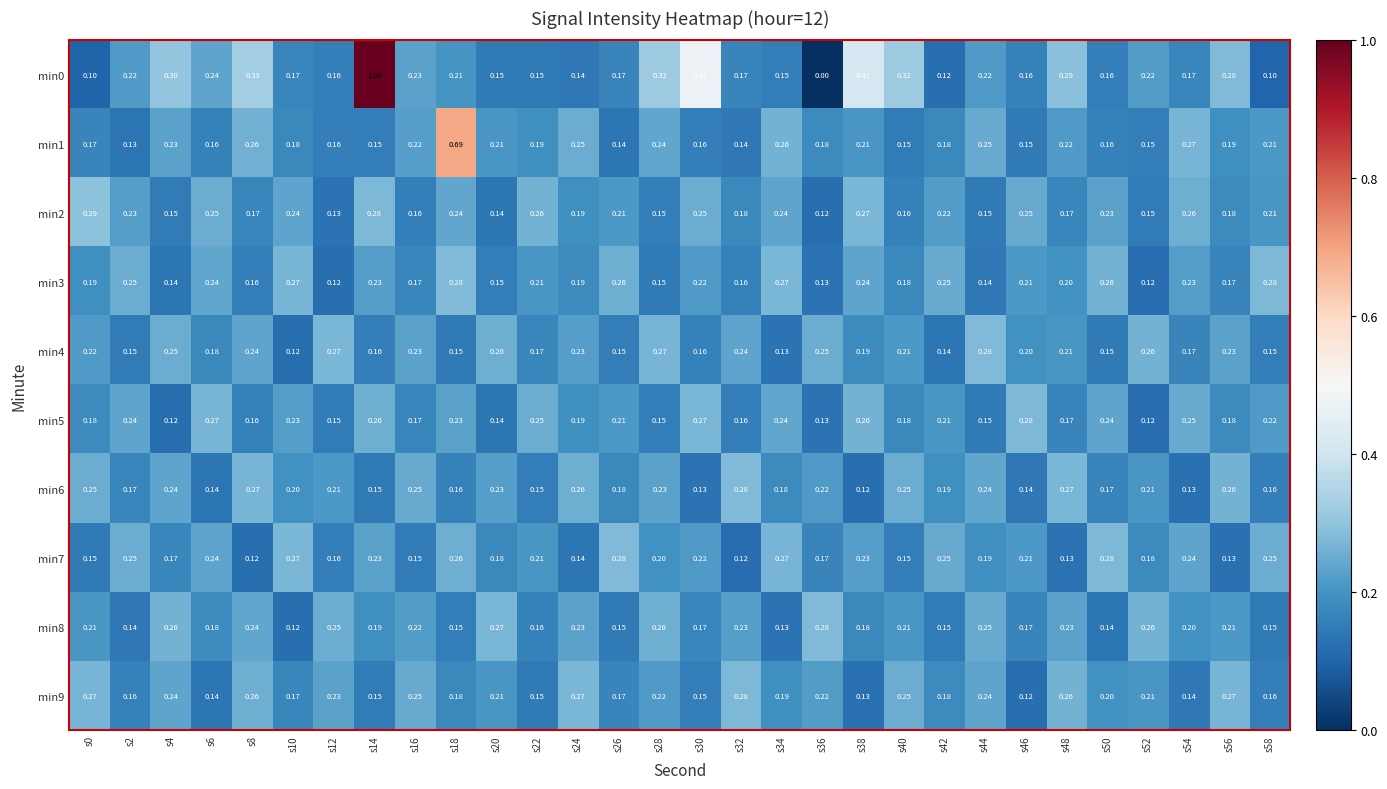

Is the value of min4 at s50 greater than the value of min1 at s0?

No